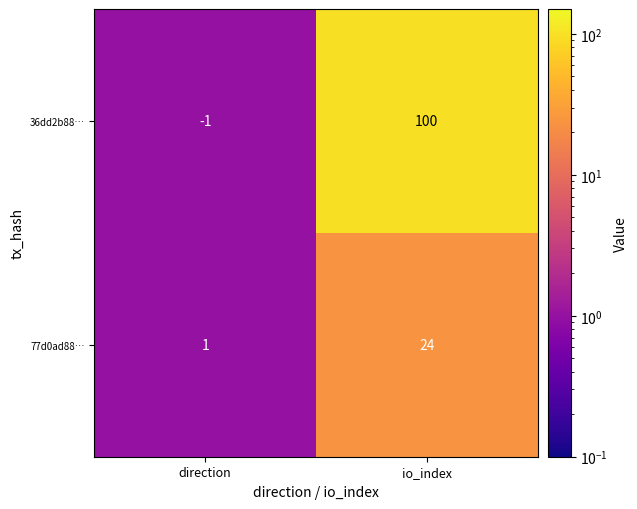

What is the sum of the 77d0ad88… values at direction and io_index?

25